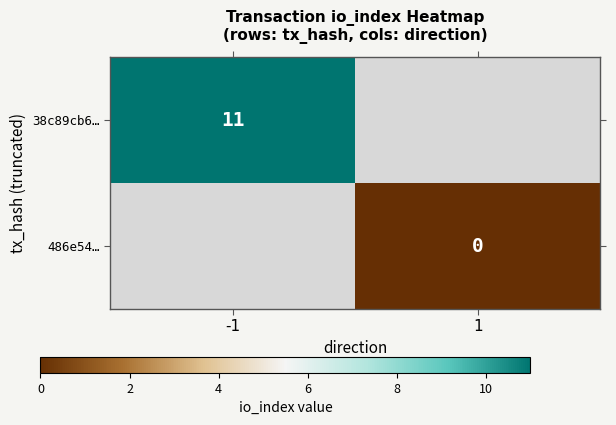

The 38c89cb6… series shows 11 at -1. True or false?

True